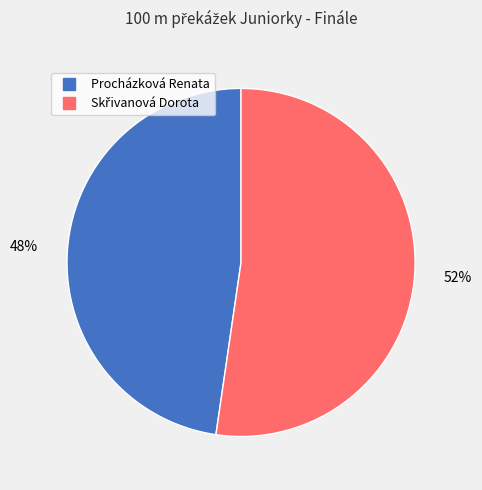

To the nearest percent, what portion does Procházková Renata represent?

48%